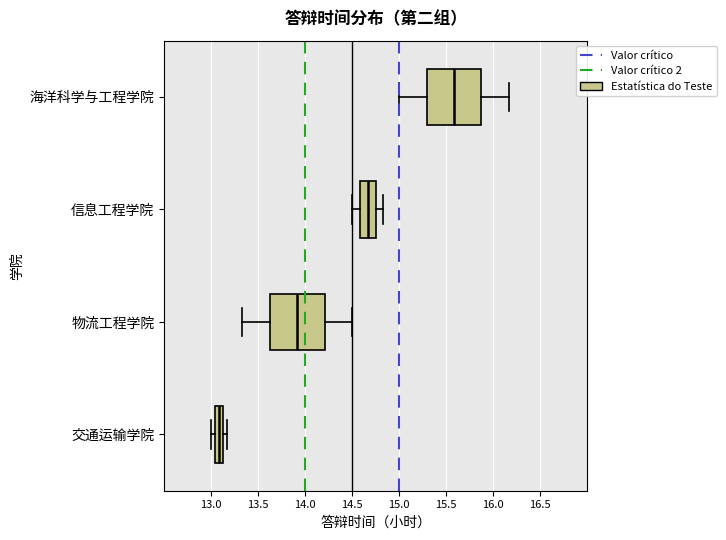

Reading bottom to top, read every box against the x-axis: the position of its median line, the range the box covers, and the ends of its whiskers. The values are not printed on the chart, so give them approximately, as read against the axis.

交通运输学院: median 13.10, box 13.05 to 13.15, whiskers 13.00 to 13.15 (right of the box's right edge)
物流工程学院: median 13.90, box 13.65 to 14.20, whiskers 13.35 to 14.50
信息工程学院: median 14.65, box 14.60 to 14.75, whiskers 14.50 to 14.85
海洋科学与工程学院: median 15.60, box 15.30 to 15.85, whiskers 15.00 to 16.15